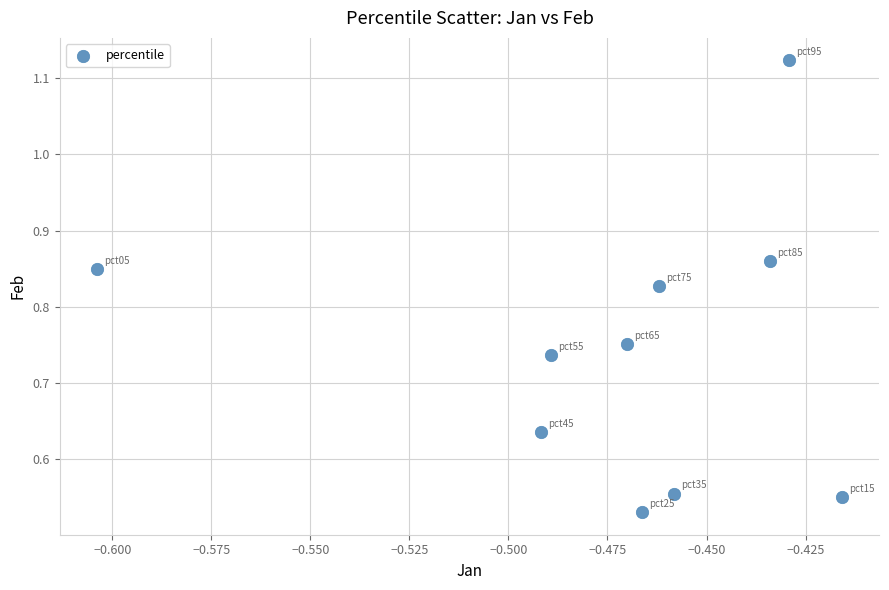

What is the average X value?

-0.5